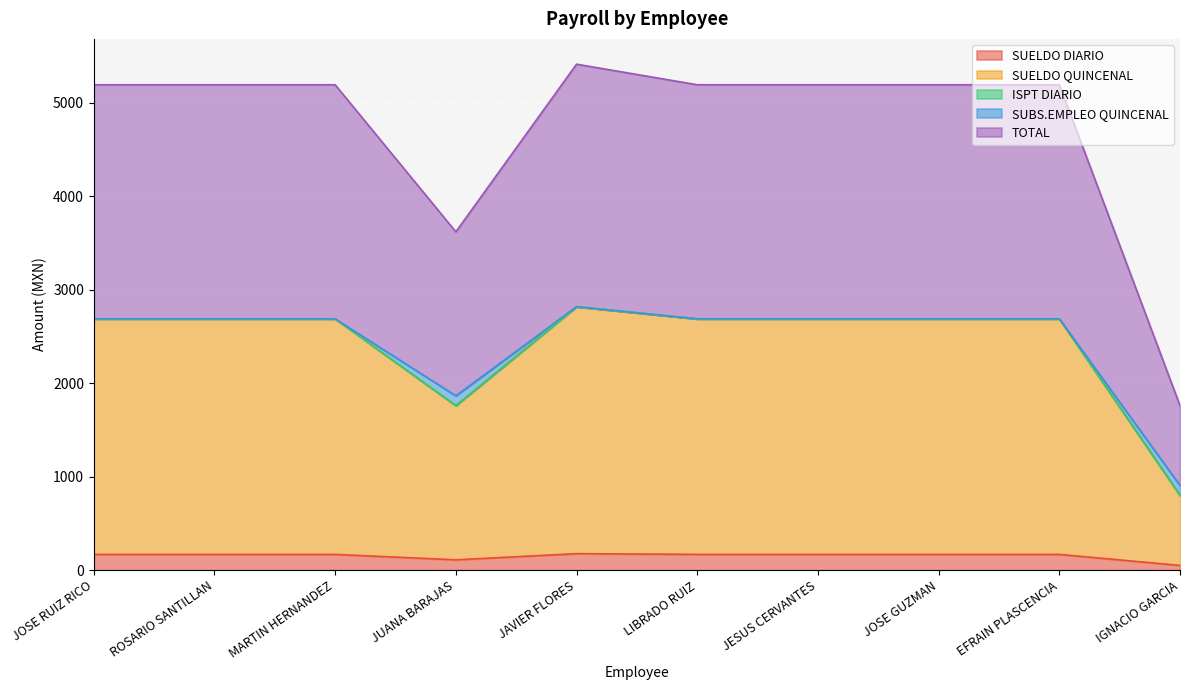

True or false: SUELDO DIARIO has a value of 106 at ROSARIO SANTILLAN.

False